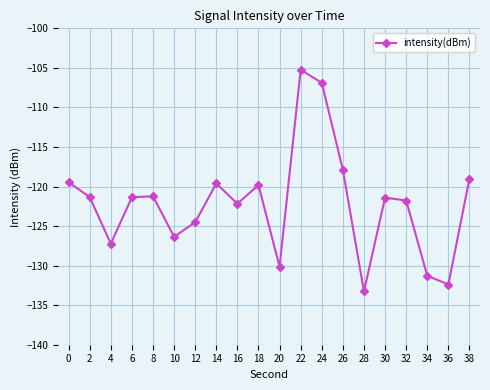

The value at 12 is -124.5. True or false?

True